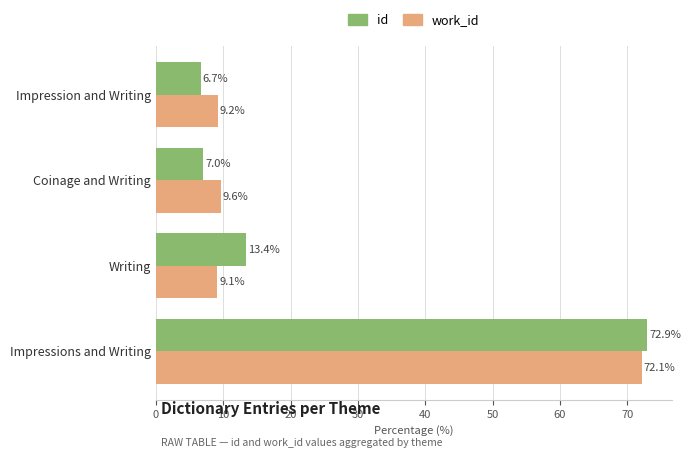

Where is id nearest to the value 39?

Writing